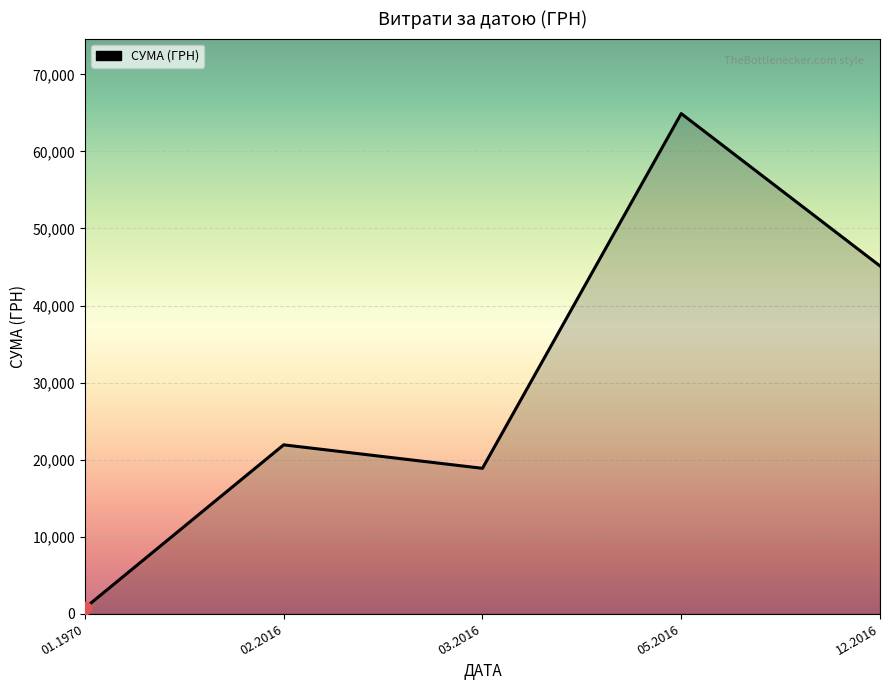

Between 01.1970 and 05.2016, which is larger?

05.2016